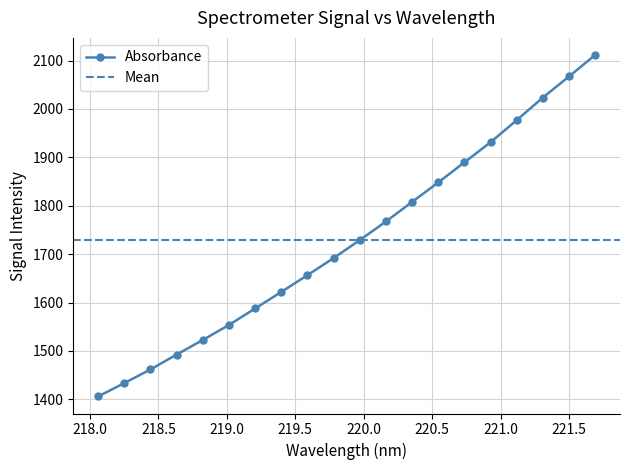

Rank the categories by value from highest to lowest.

221.6902, 221.4993, 221.3083, 221.1174, 220.9264, 220.7354, 220.5444, 220.3533, 220.1623, 219.9712, 219.7801, 219.589, 219.3979, 219.2067, 219.0156, 218.8244, 218.6332, 218.442, 218.2508, 218.0596